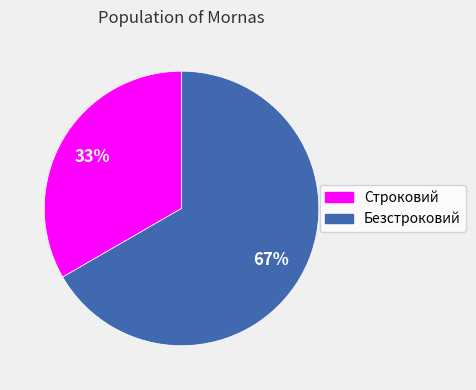

Do Строковий and Безстроковий together represent more than half of the pie?

Yes